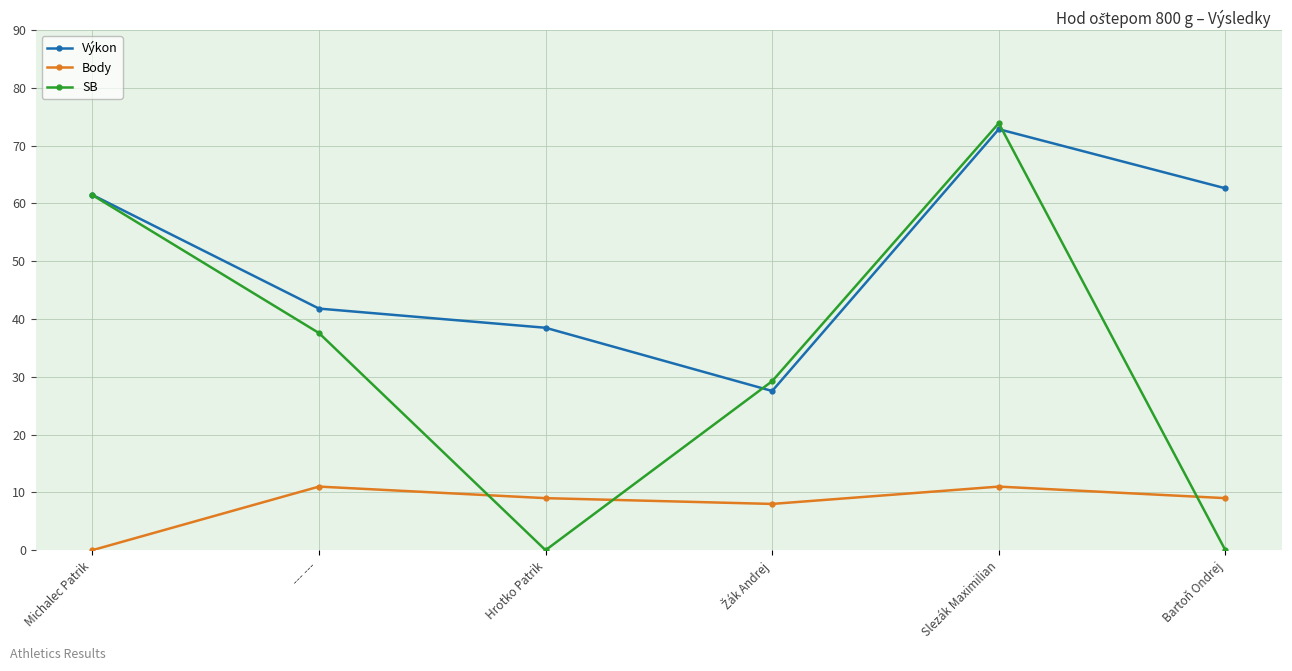

Is the value of SB at Hrotko Patrik greater than the value of Výkon at Michalec Patrik?

No